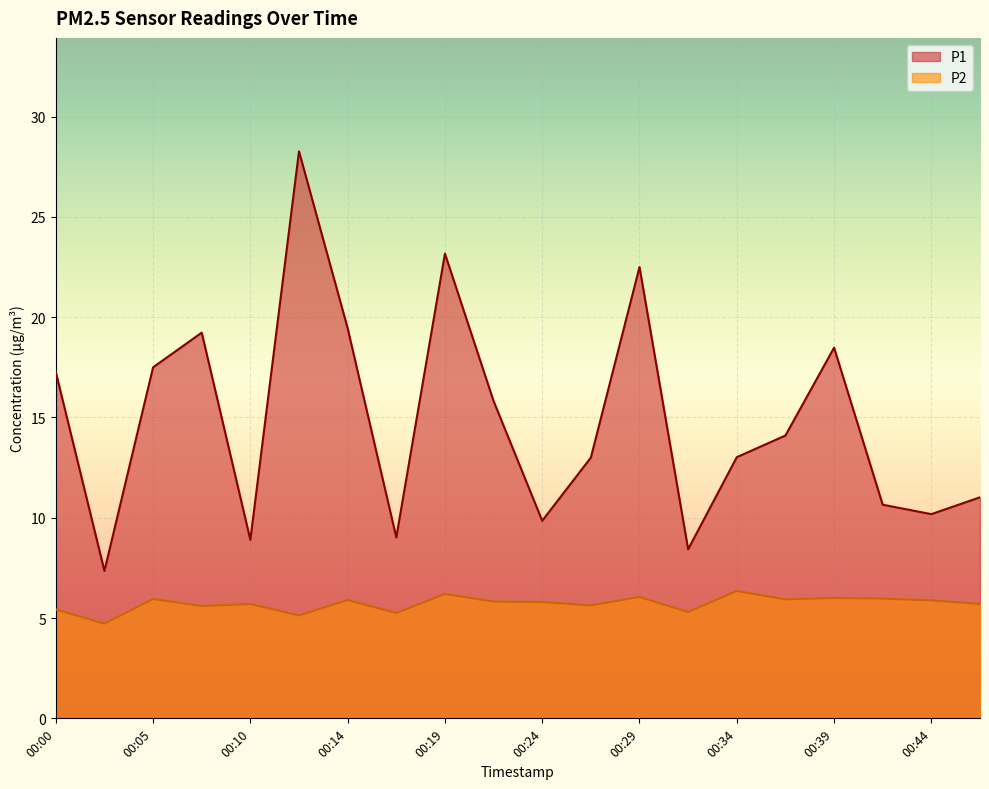

True or false: P2 and P1 cross at least once.

False